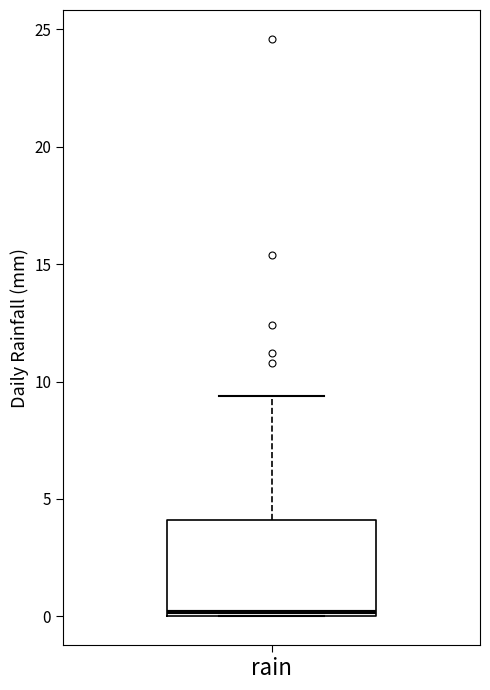

Read this box plot against the y-axis: the position of the median line, the range covered by the box, and the ends of both whiskers. The values are not printed on the chart, so give them approximately, as read against the axis.

median 0.0 (just above the box's lower edge), box 0.0 to 4.0, whiskers 0.0 to 9.5